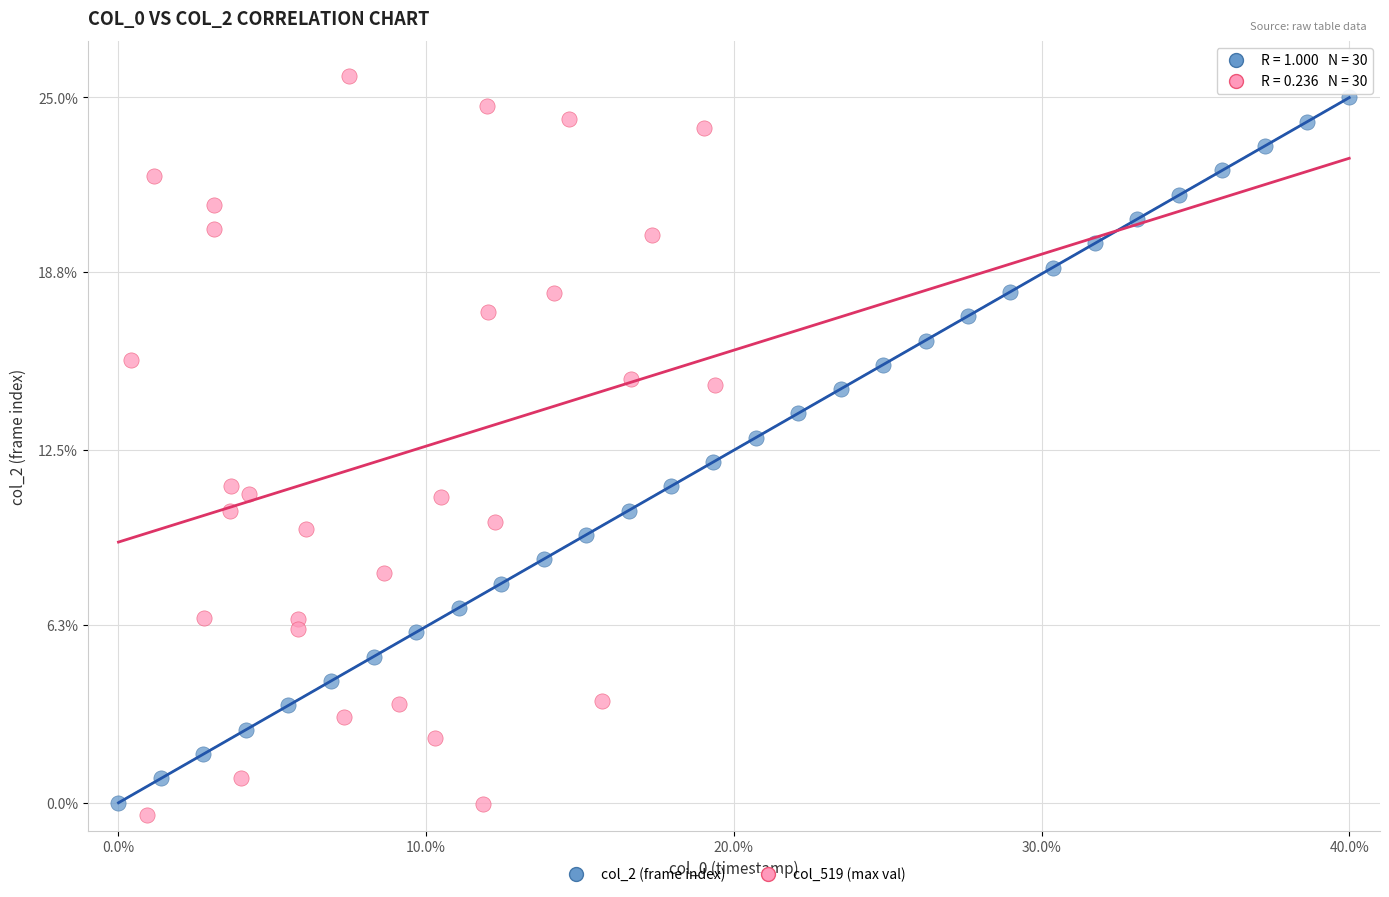

What are all the series names shown in the legend?

col_2 (frame index), col_519 (max val)